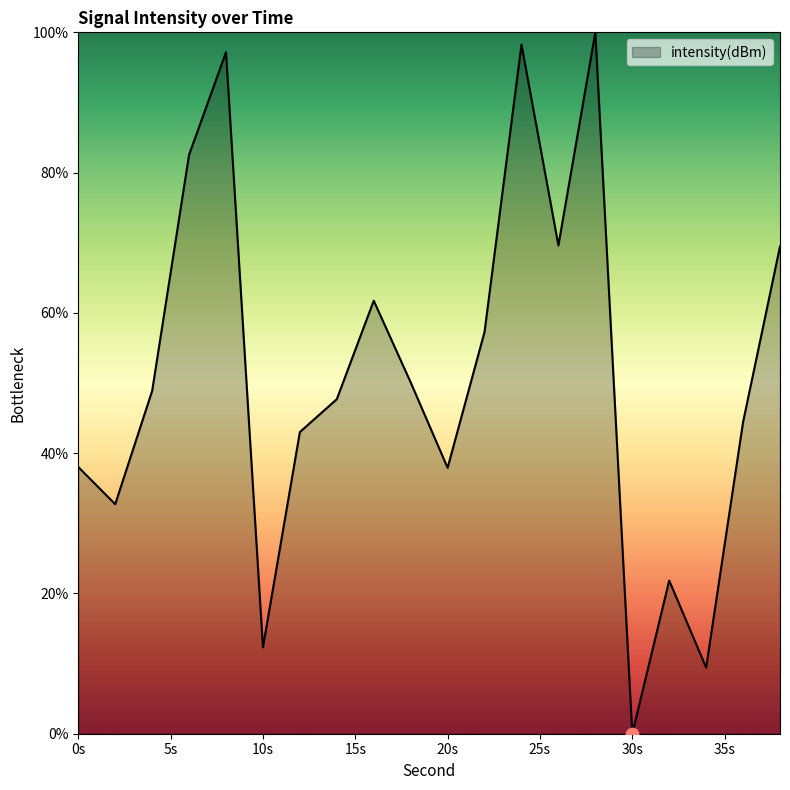

What is the maximum value shown in the chart?

100.0